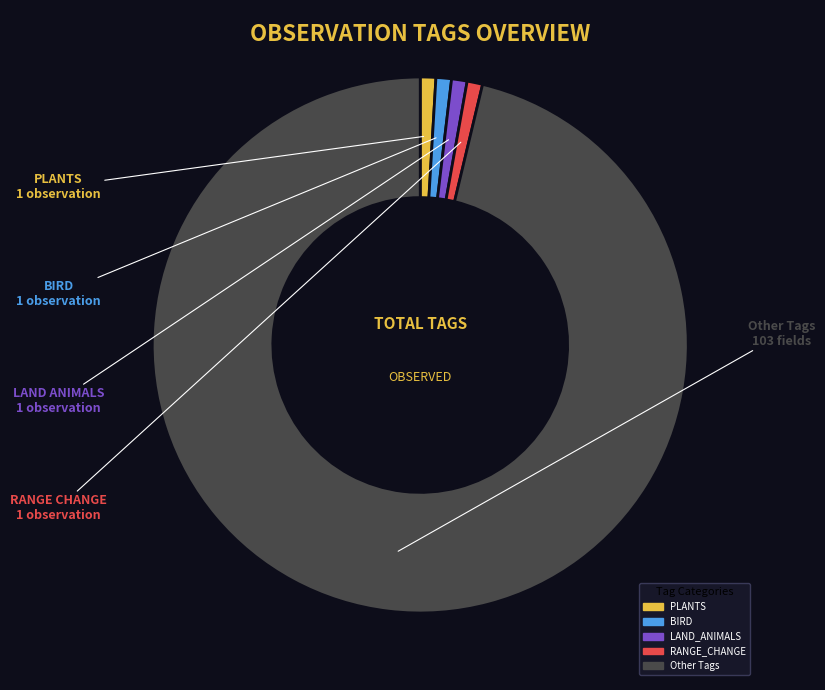

Is there any slice that represents more than half of the pie?

Yes